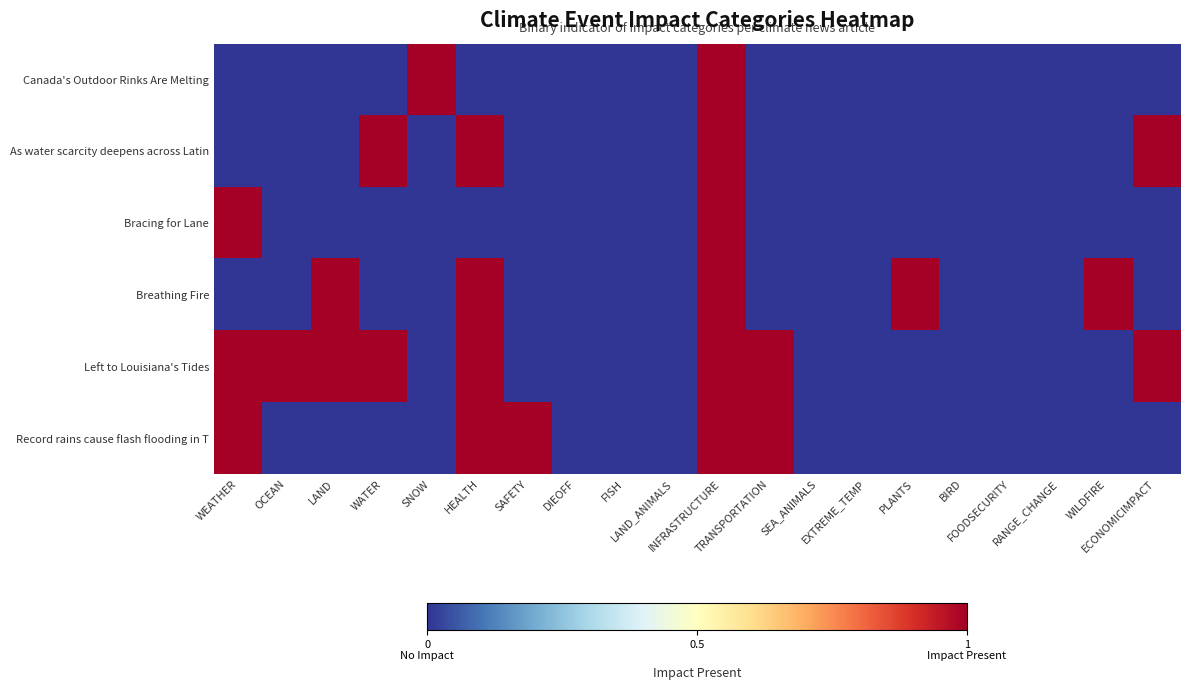

Which series has the largest range (max minus min)?

Canada's Outdoor Rinks Are Melting